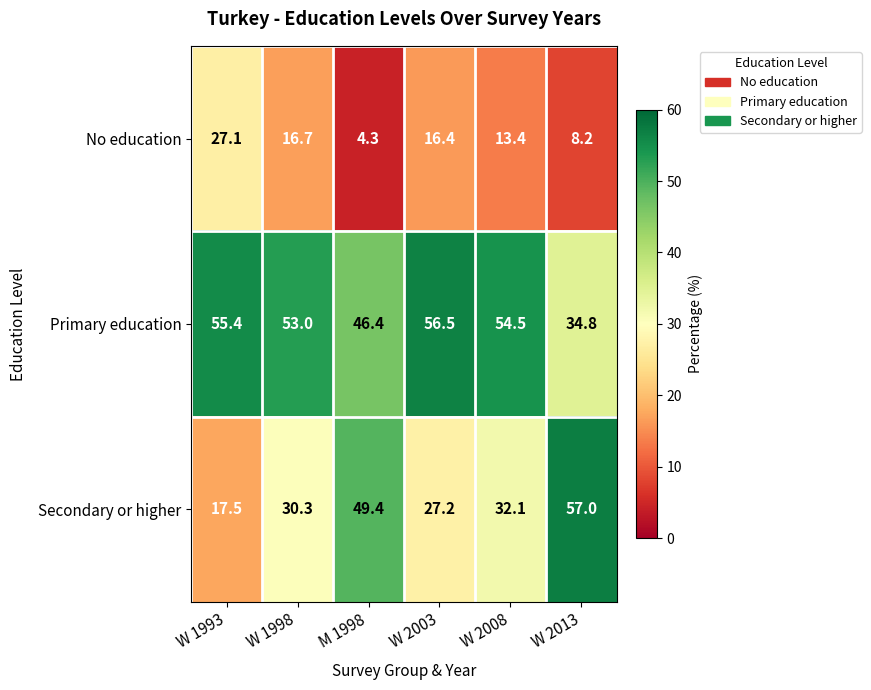

What is the difference between the second highest and minimum values in the Secondary or higher series?

31.9